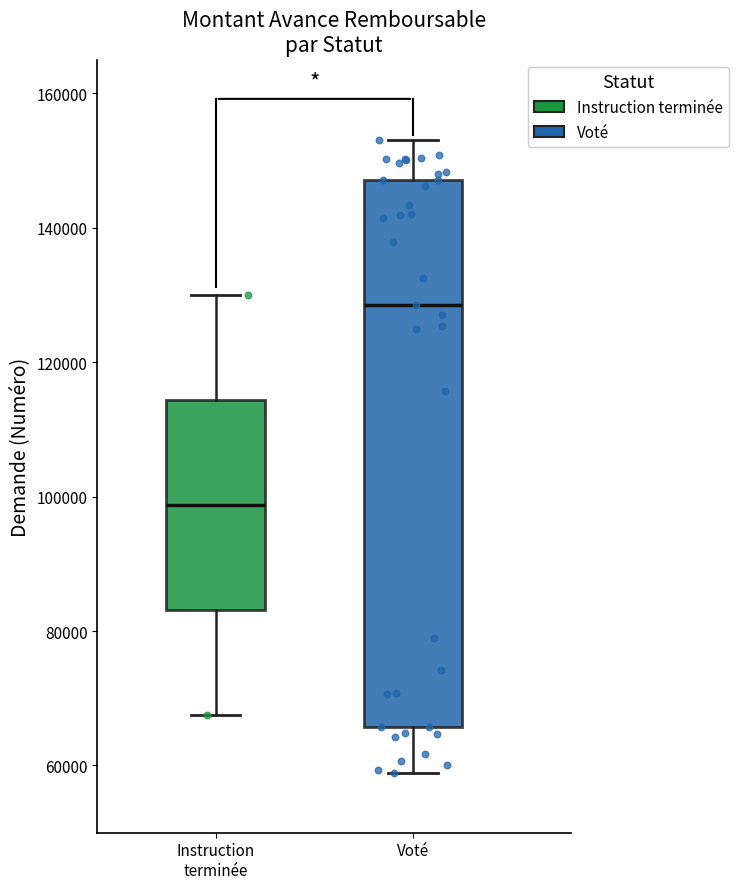

Reading left to right, read every box against the y-axis: the position of its median line, the range the box covers, and the ends of its whiskers. The values are not printed on the chart, so give them approximately, as read against the axis.

Instruction terminée: median 98000, box 84000 to 114000, whiskers 68000 to 130000
Voté: median 128000, box 66000 to 148000, whiskers 58000 to 154000